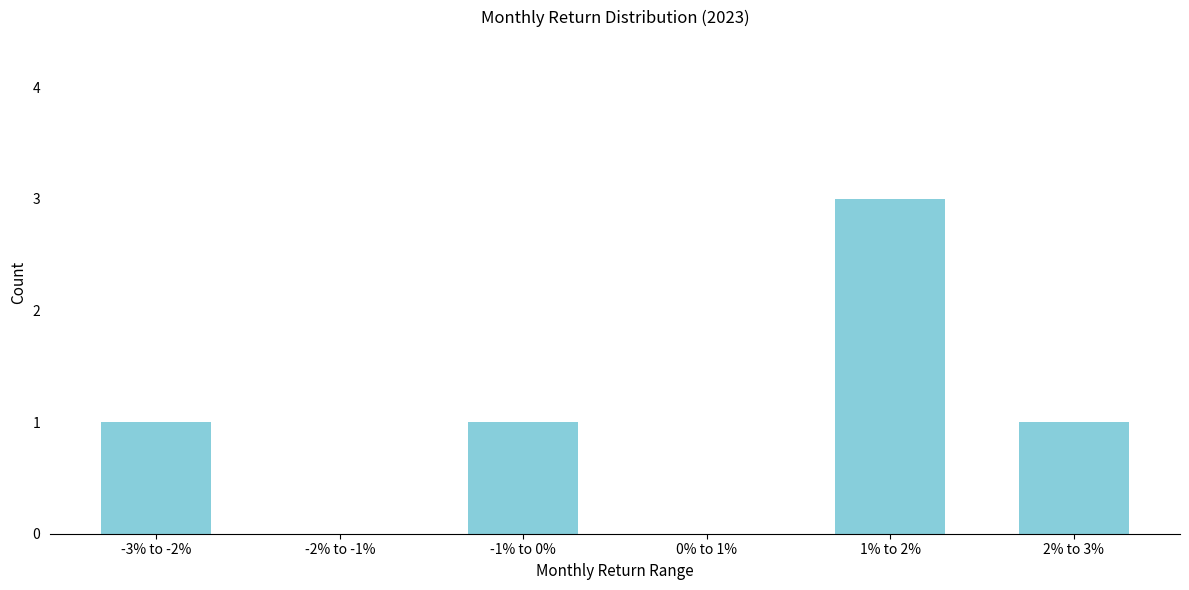

Reading left to right, list all the values displayed in this chart.

-3% to -2%=1	-2% to -1%=0	-1% to 0%=1	0% to 1%=0	1% to 2%=3	2% to 3%=1